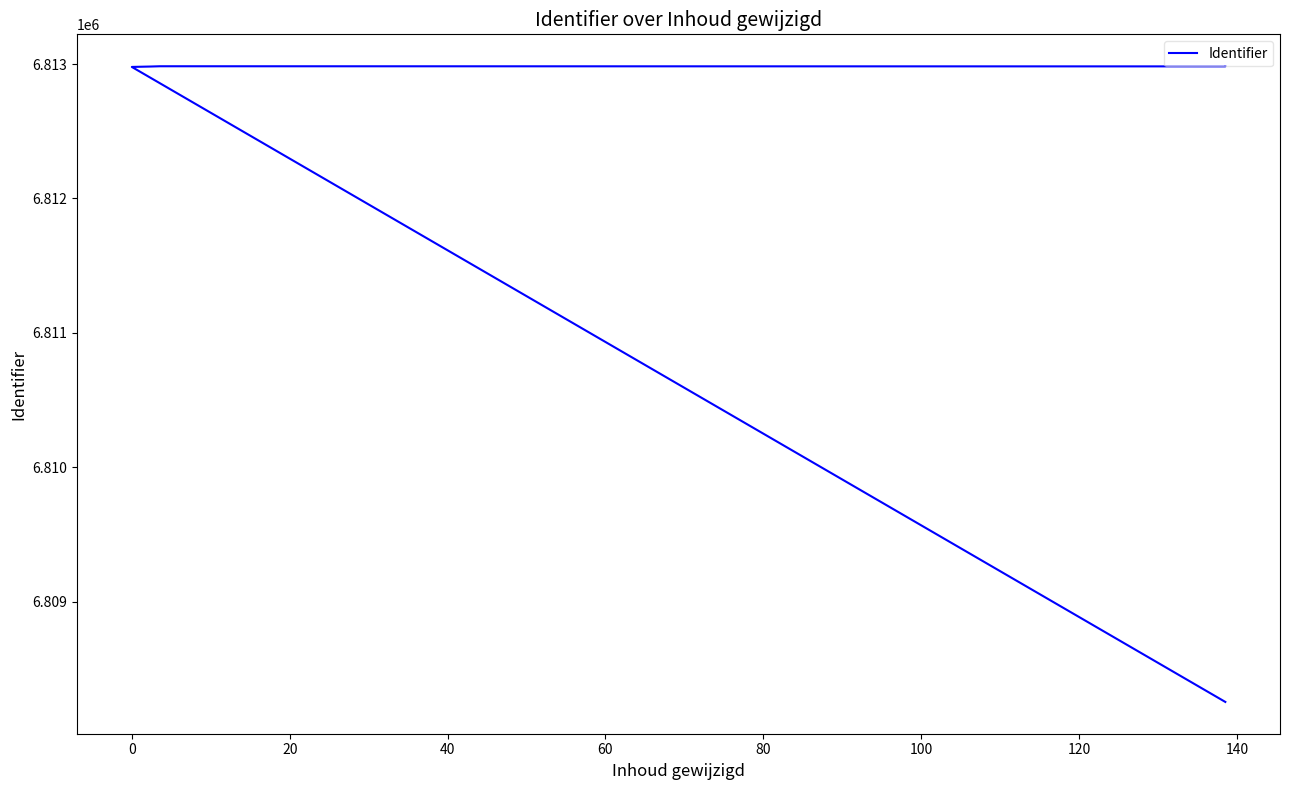

How many values are below 6812983?

3